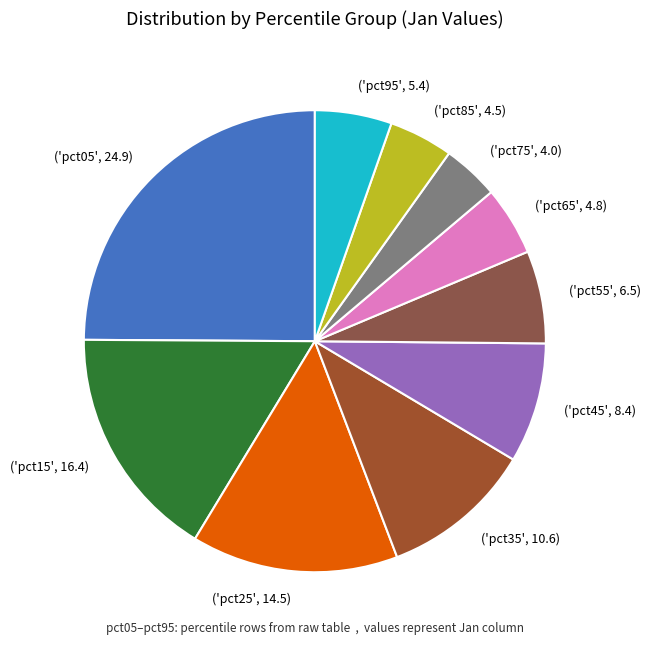

Rank the categories by value from highest to lowest.

('pct05', 24.9), ('pct15', 16.4), ('pct25', 14.5), ('pct35', 10.6), ('pct45', 8.4), ('pct55', 6.5), ('pct95', 5.4), ('pct65', 4.8), ('pct85', 4.5), ('pct75', 4.0)